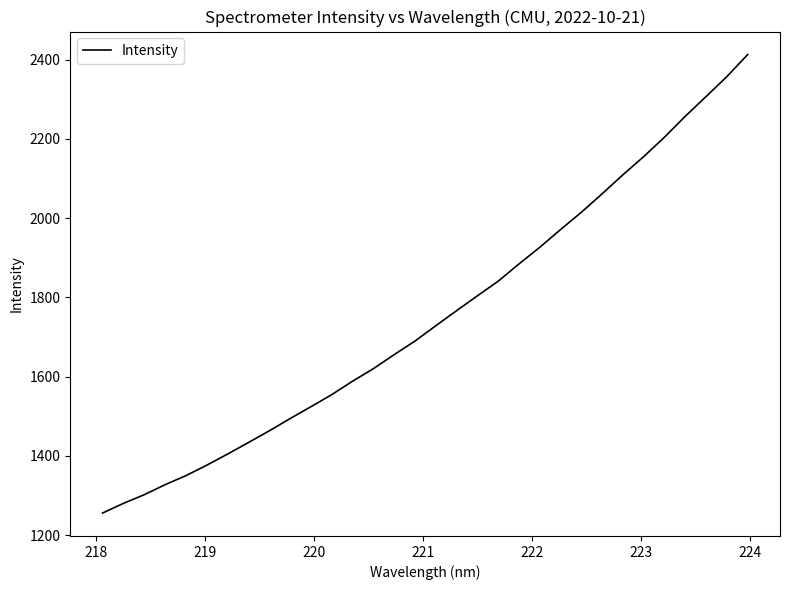

What is the smallest value displayed?

1255.5